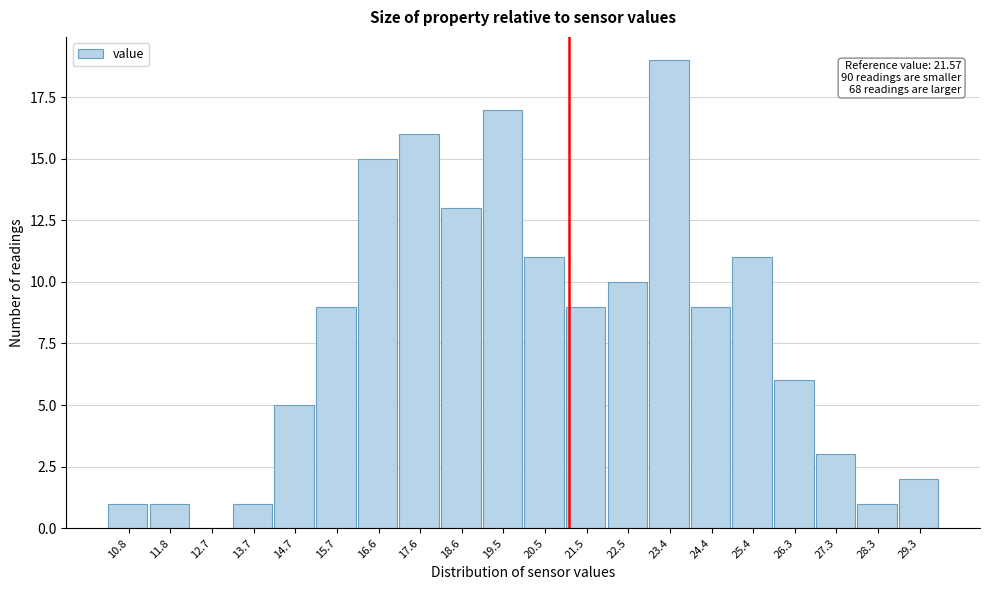

Reading left to right, what are all the values shown in this chart?

10.8=1	11.8=1	12.7=0	13.7=1	14.7=5	15.7=9	16.6=15	17.6=16	18.6=13	19.5=17	20.5=11	21.5=9	22.5=10	23.4=19	24.4=9	25.4=11	26.3=6	27.3=3	28.3=1	29.3=2